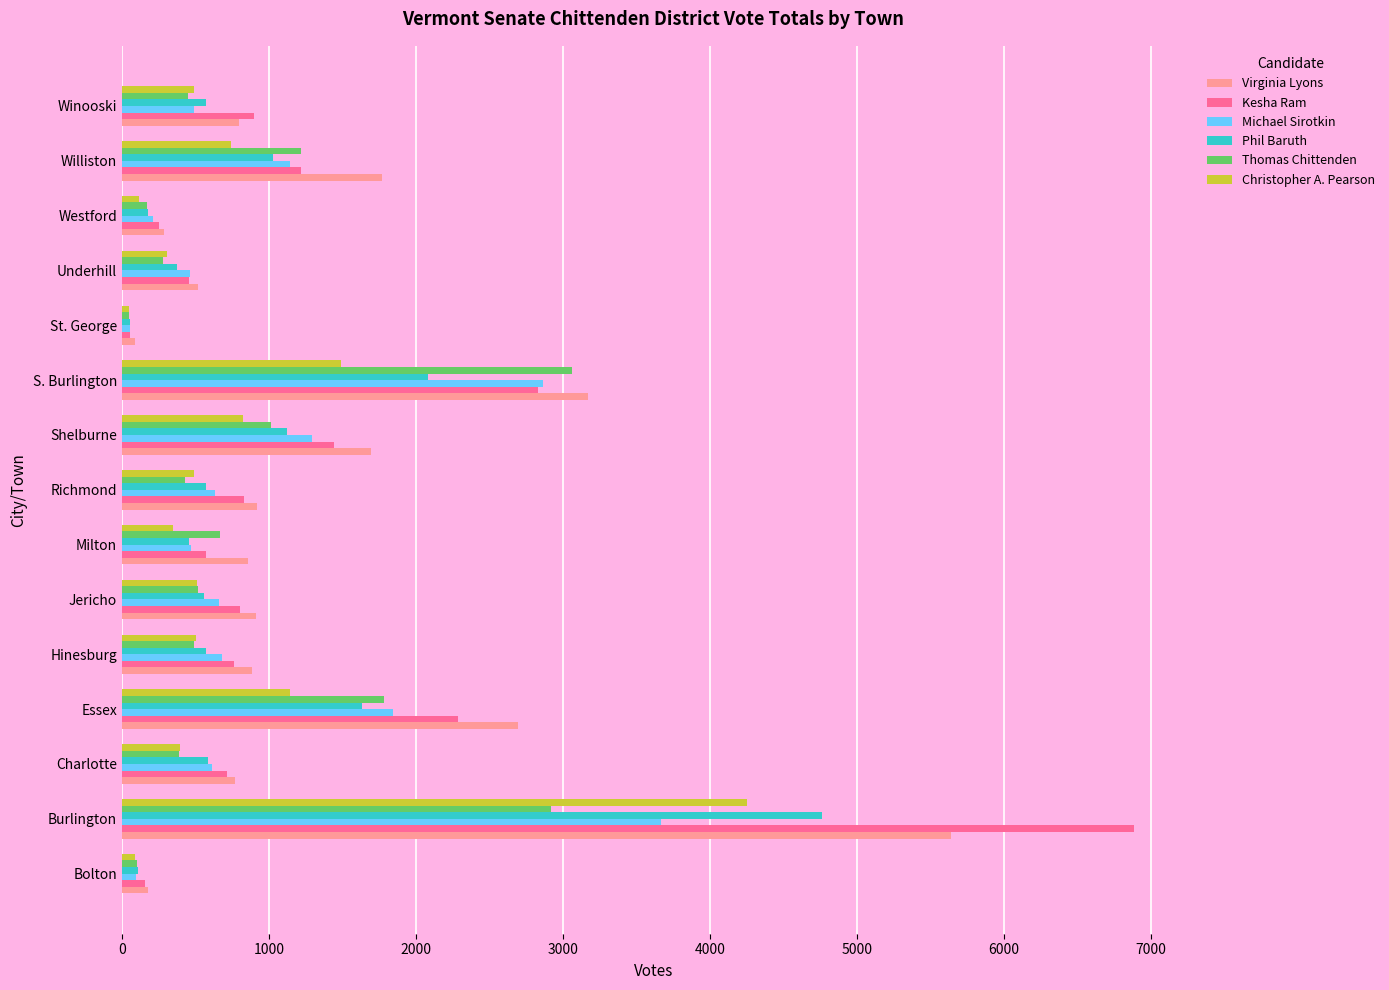

At which category is the sum across all series the highest?

Burlington